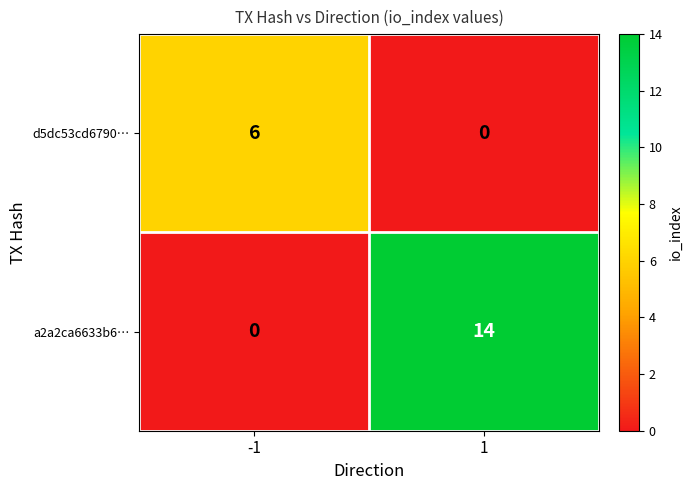

Reading left to right, extract all data points from this chart.

d5dc53cd6790…: 6	0
a2a2ca6633b6…: 0	14